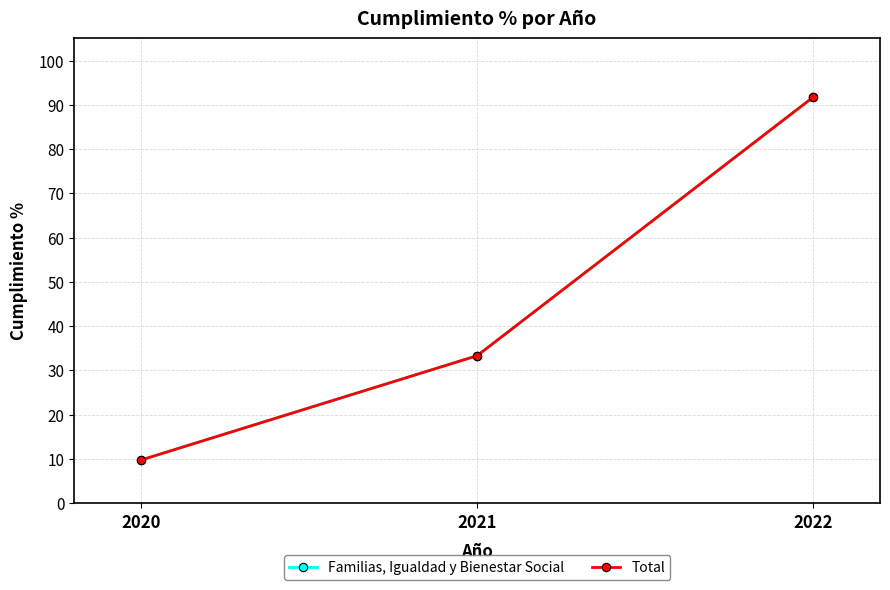

Is this an area chart (filled region under the line)?

No